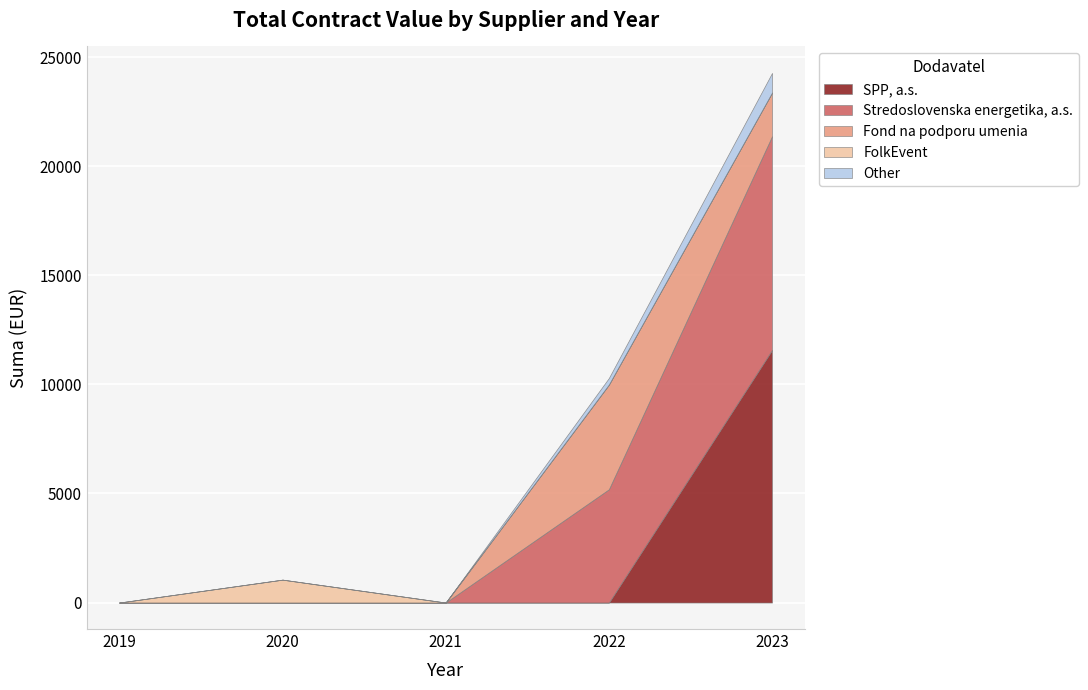

The Fond na podporu umenia series shows 4800 at 2022. True or false?

True